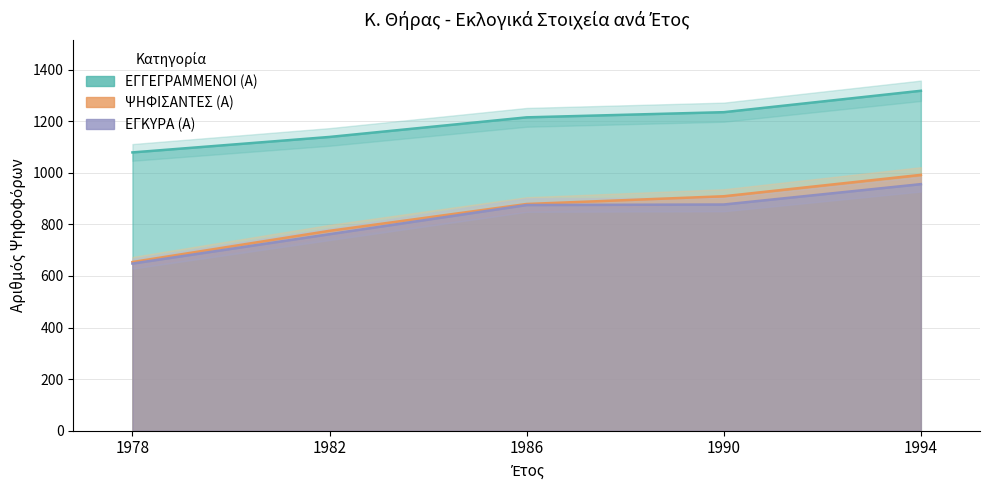

Rank the categories by ΨΗΦΙΣΑΝΤΕΣ (Α) value from lowest to highest.

1978, 1982, 1986, 1990, 1994